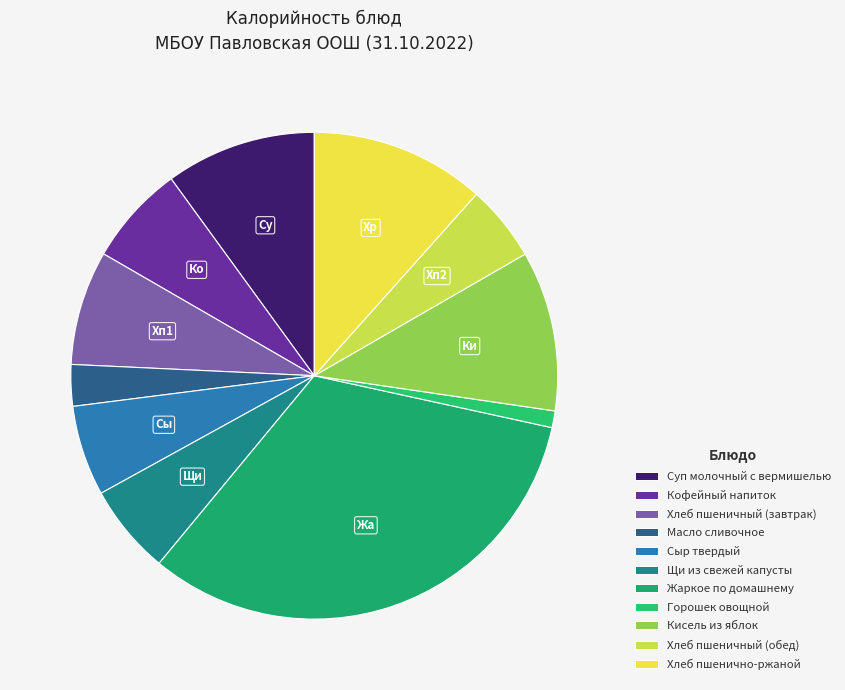

How many slices are in this pie chart?

11